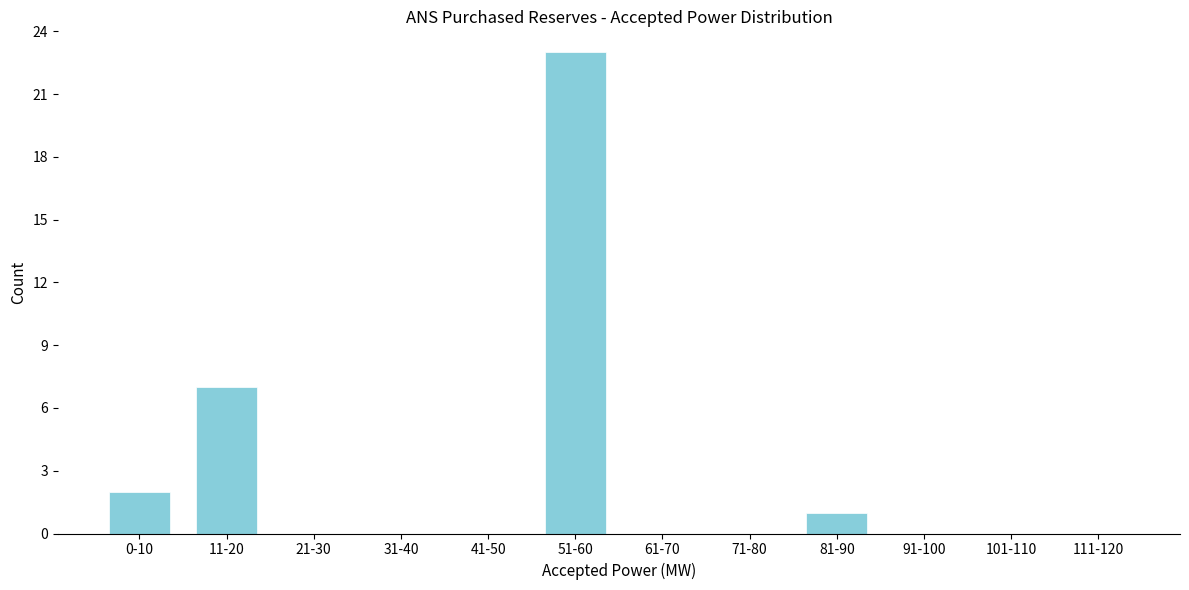

Reading left to right, what are all the values shown in this chart?

0-10=2	11-20=7	21-30=0	31-40=0	41-50=0	51-60=23	61-70=0	71-80=0	81-90=1	91-100=0	101-110=0	111-120=0